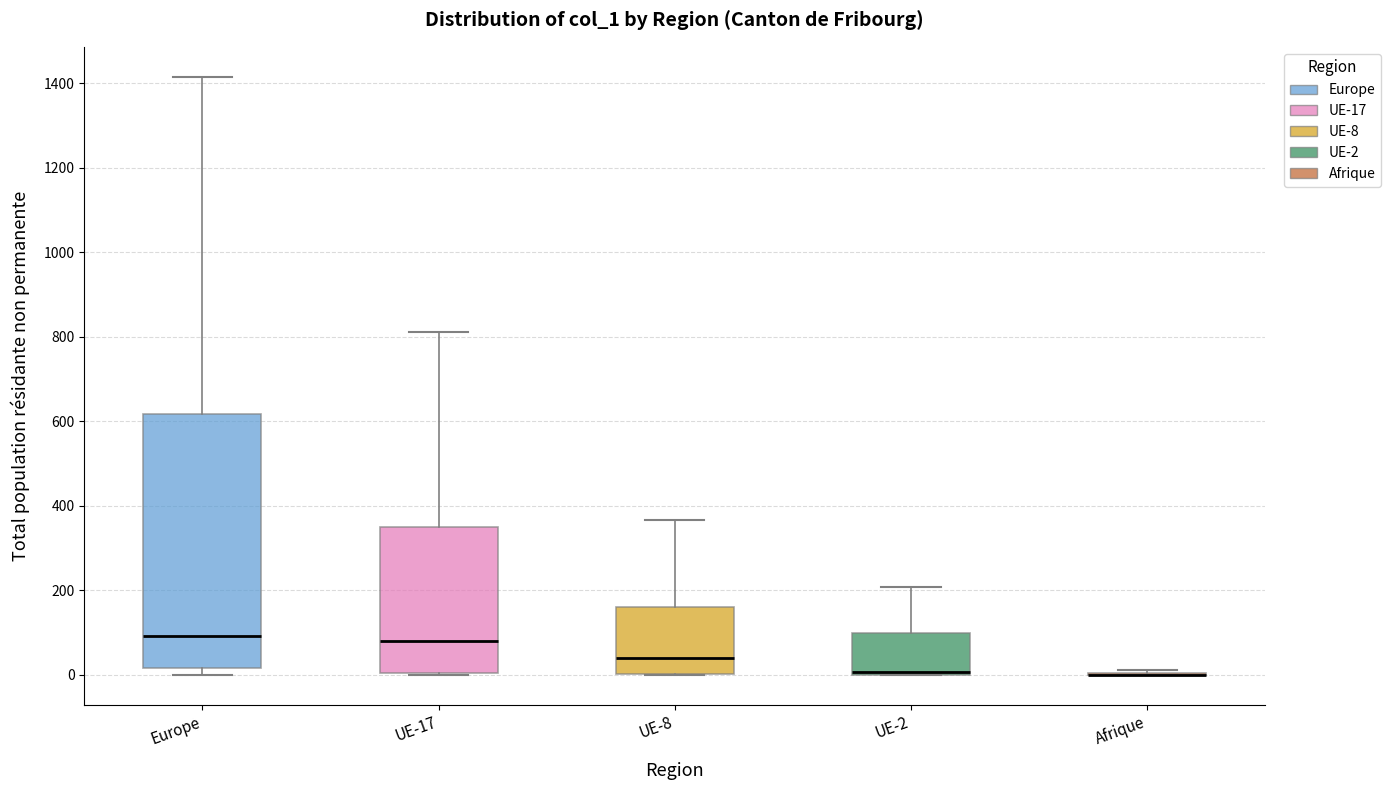

Where is the lower edge of the box for UE-2 on the y-axis? The values are not printed on the chart, so give them approximately, as read against the axis.

0